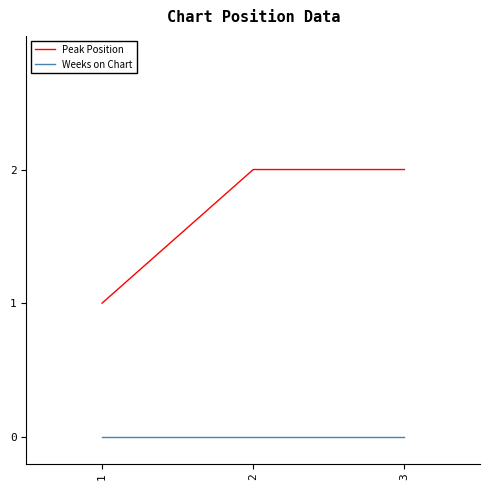

Rank the series at 1 from lowest to highest value.

Weeks on Chart, Peak Position